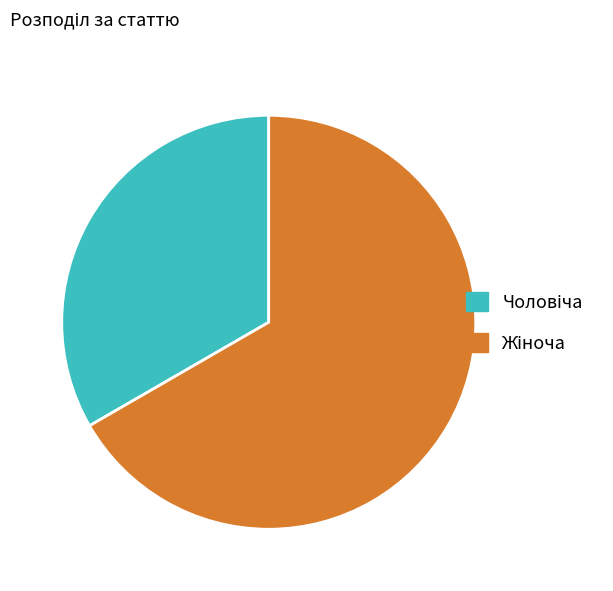

How many segments does this pie chart have?

2